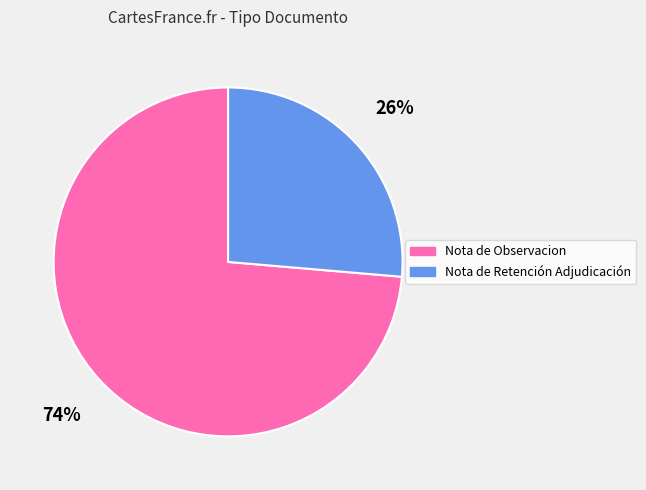

Do Nota de Observacion and Nota de Retención Adjudicación together represent more than half of the pie?

Yes